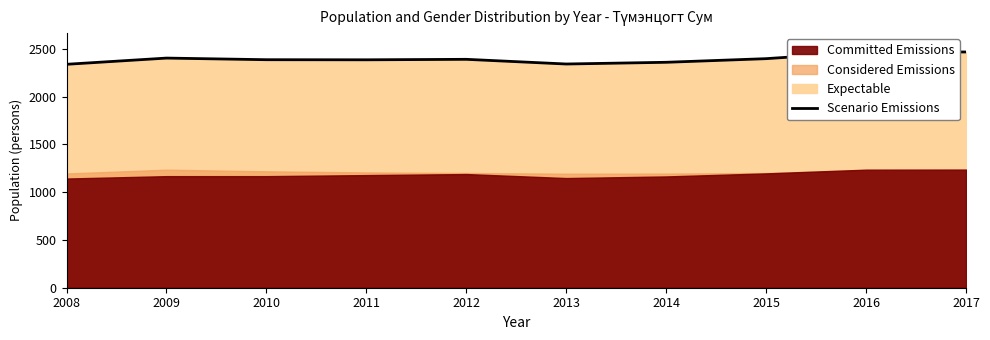

True or false: the data shows 2386 at 2011.

True